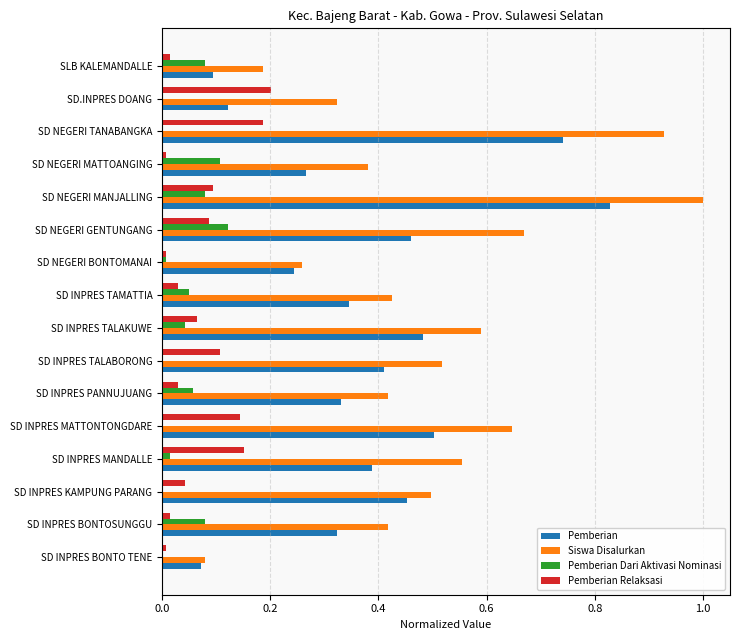

What is the sum of all Siswa Disalurkan values?

7.9